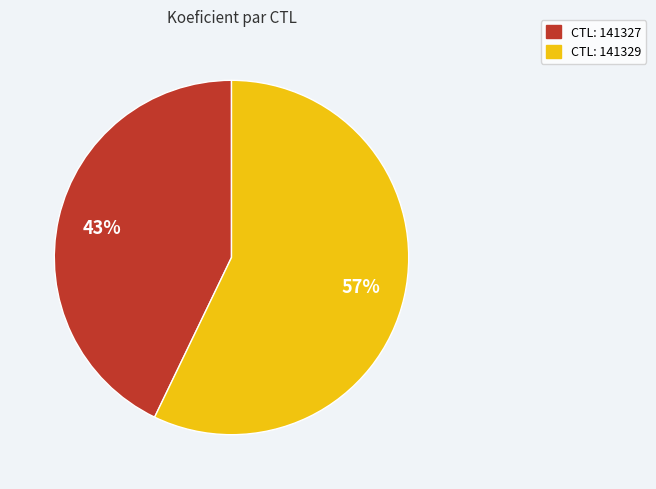

To the nearest percent, what is the difference between the largest and smallest slice percentages?

14%